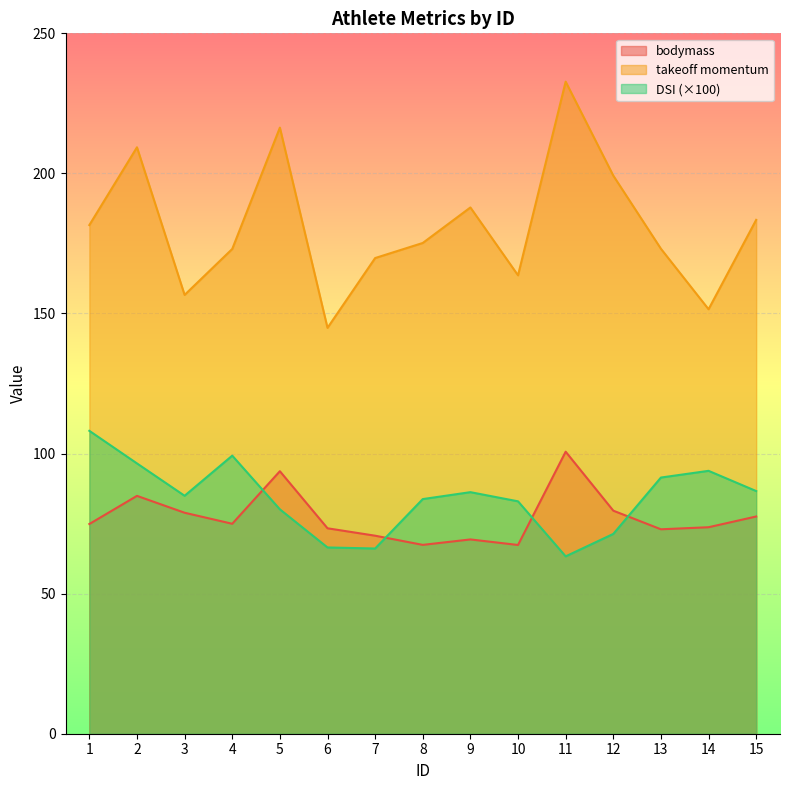

Count the number of categories in the chart.

15